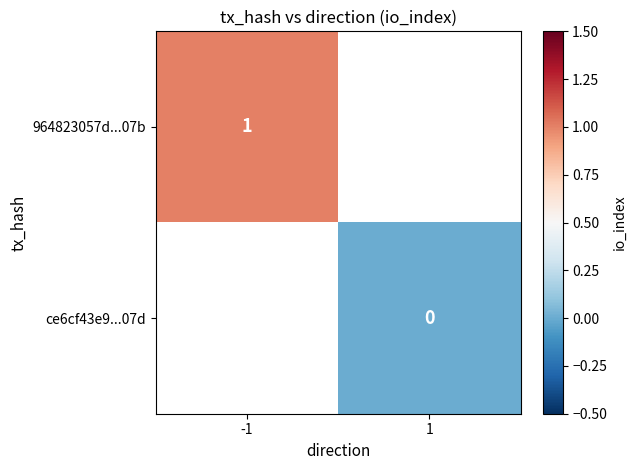

How many data points does each series have?

2